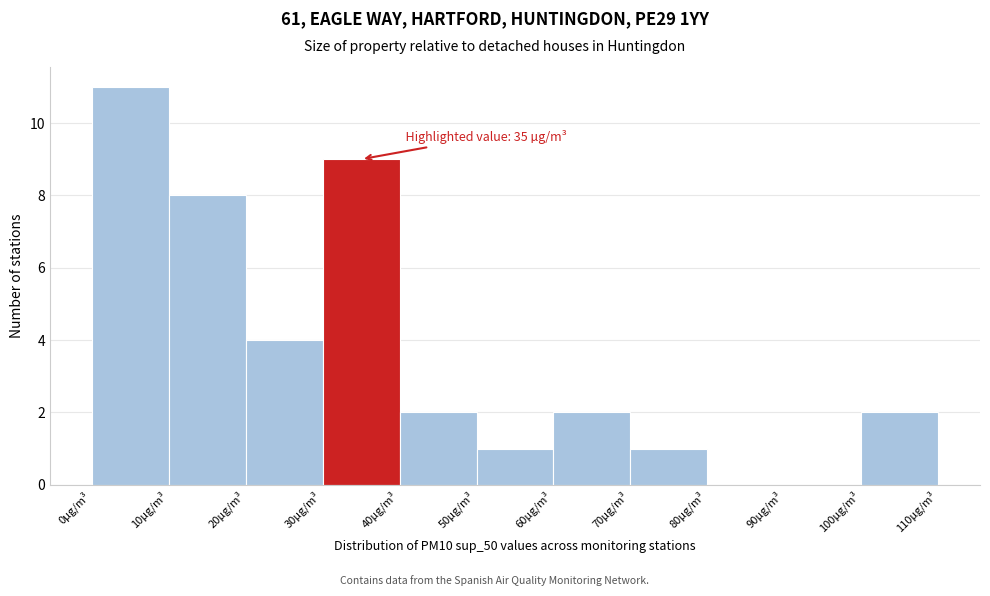

Which range on the x-axis has the tallest bar?

0 to 10